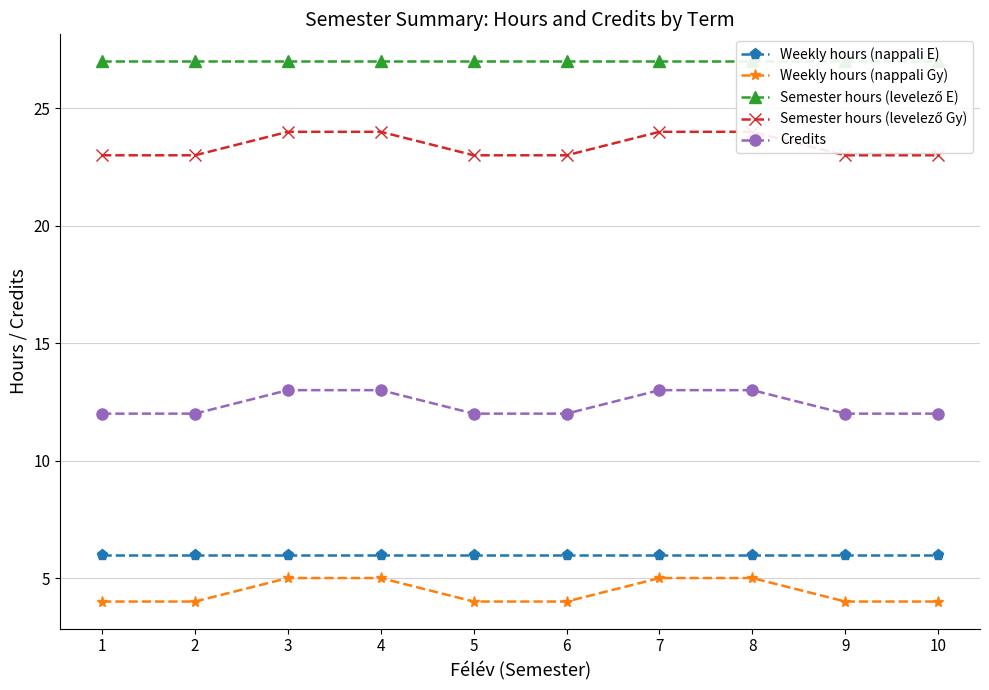

Is the value of Semester hours (levelező E) at 4 greater than the value of Weekly hours (nappali E) at 9?

Yes